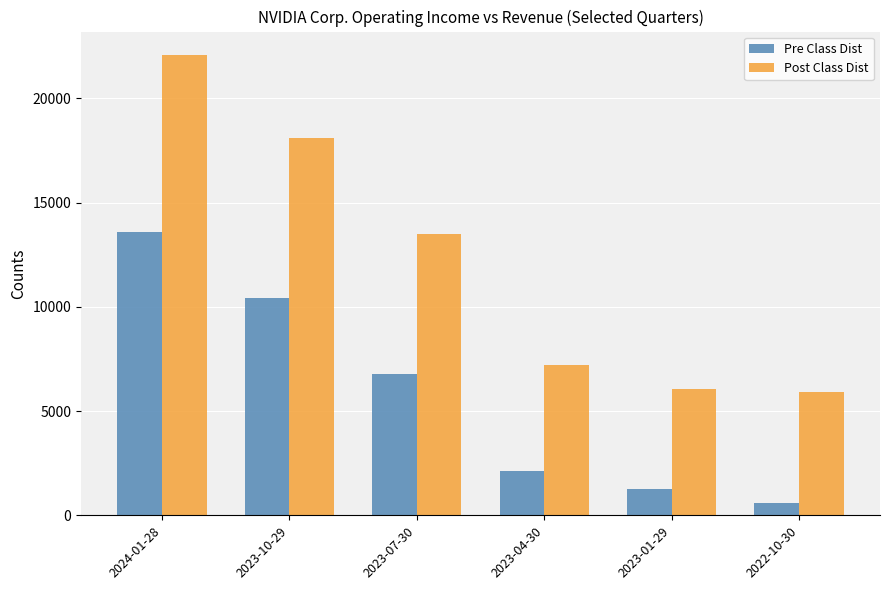

What position from the right is 2023-04-30?

3